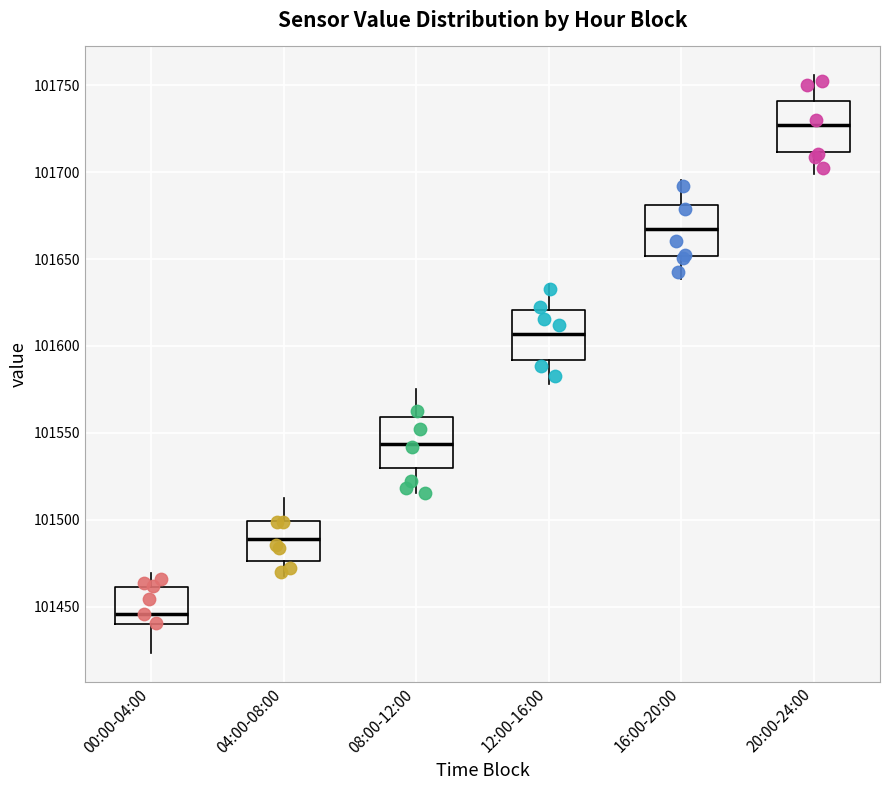

Reading left to right, transcribe this box plot: for each box, give where its median line is, the range the box spans, and where its two whiskers end, as read against the y-axis. The values are not printed on the chart, so give them approximately, as read against the axis.

00:00-04:00: median 101445, box 101440 to 101460, whiskers 101425 to 101470
04:00-08:00: median 101490, box 101475 to 101500, whiskers 101470 to 101510
08:00-12:00: median 101545, box 101530 to 101560, whiskers 101515 to 101575
12:00-16:00: median 101605, box 101590 to 101620, whiskers 101580 to 101635
16:00-20:00: median 101665, box 101650 to 101680, whiskers 101640 to 101695
20:00-24:00: median 101725, box 101710 to 101740, whiskers 101700 to 101755